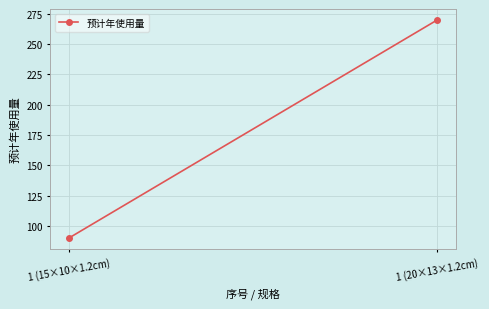

What is the value of the 2nd point from the left?

270